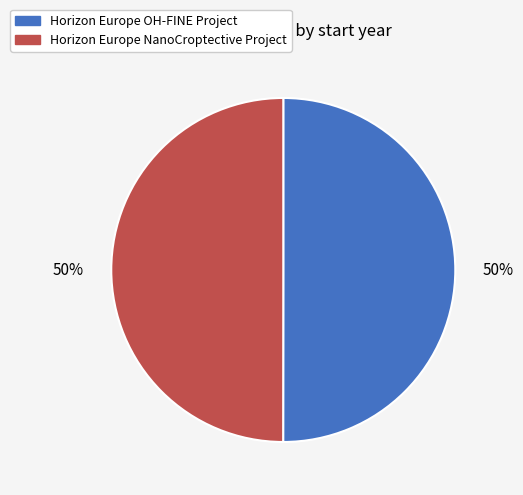

What percentage is the Horizon Europe OH-FINE Project slice, to the nearest percent?

50%